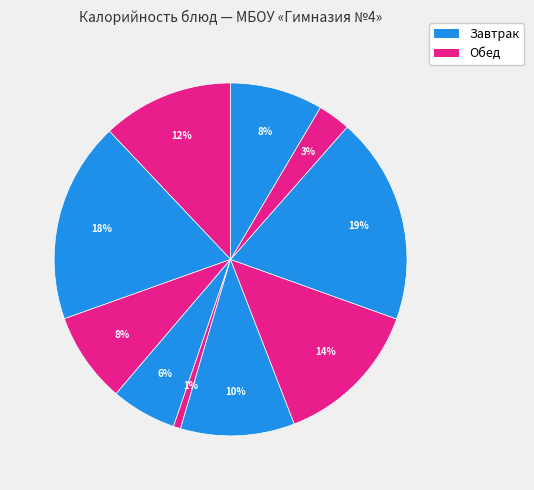

How many slices are in this pie chart?

10